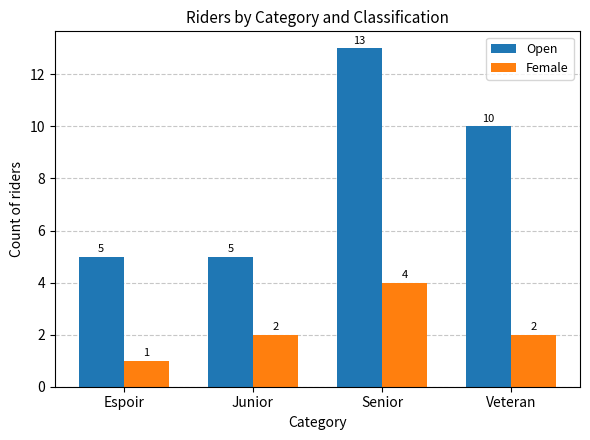

Reading right to left, extract all data points from this chart.

Open: 10	13	5	5
Female: 2	4	2	1